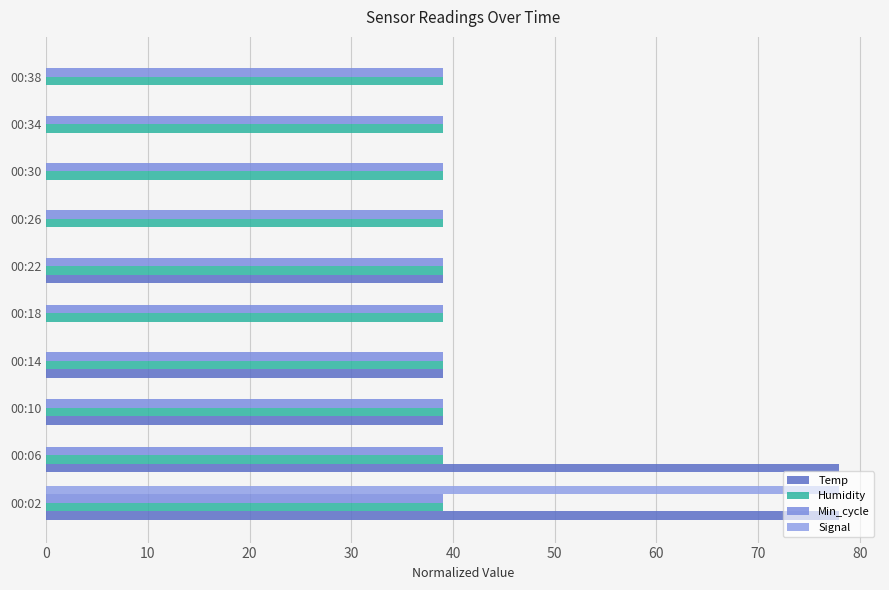

Which series has the widest spread of values?

Temp